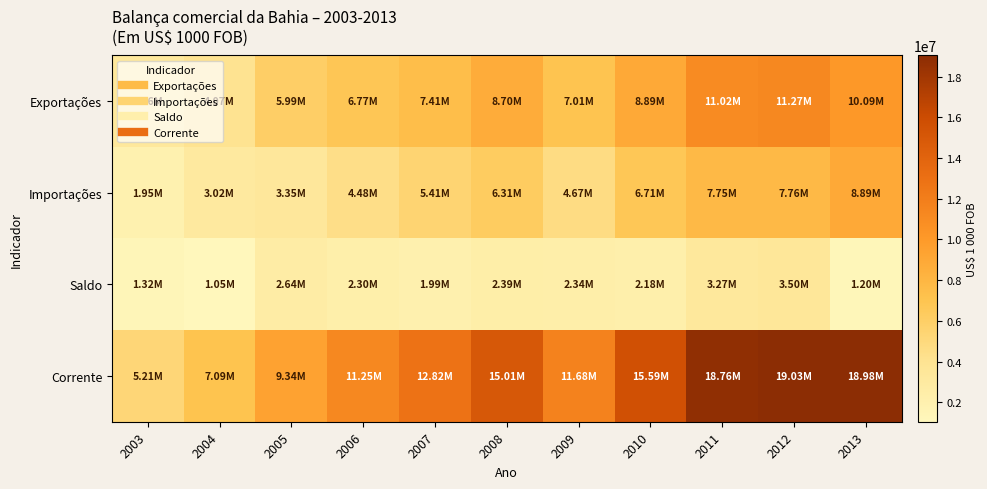

At how many categories does at least one series exceed 5416942?

10